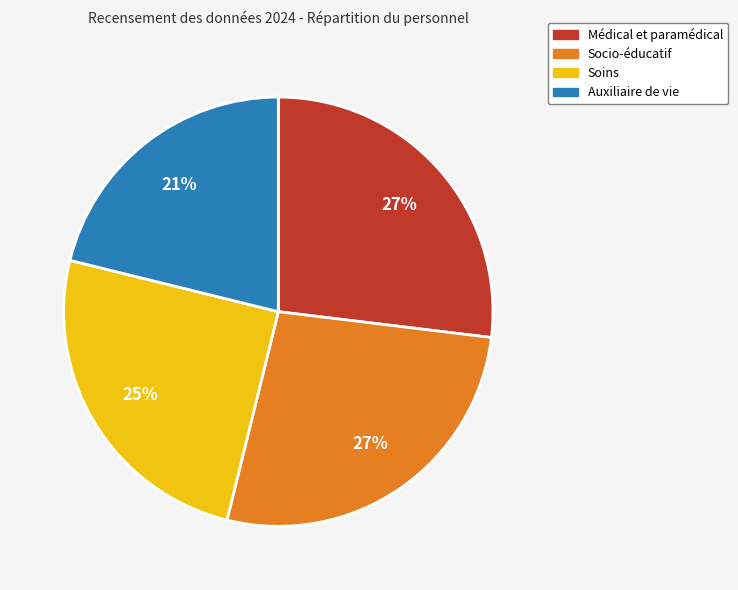

How many slices are in this pie chart?

4